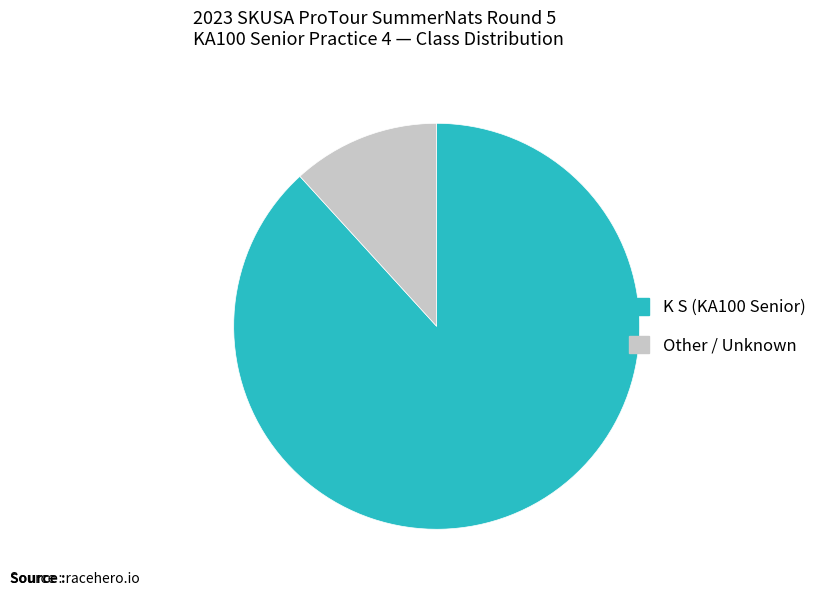

True or false: K S accounts for 77% of the total.

False